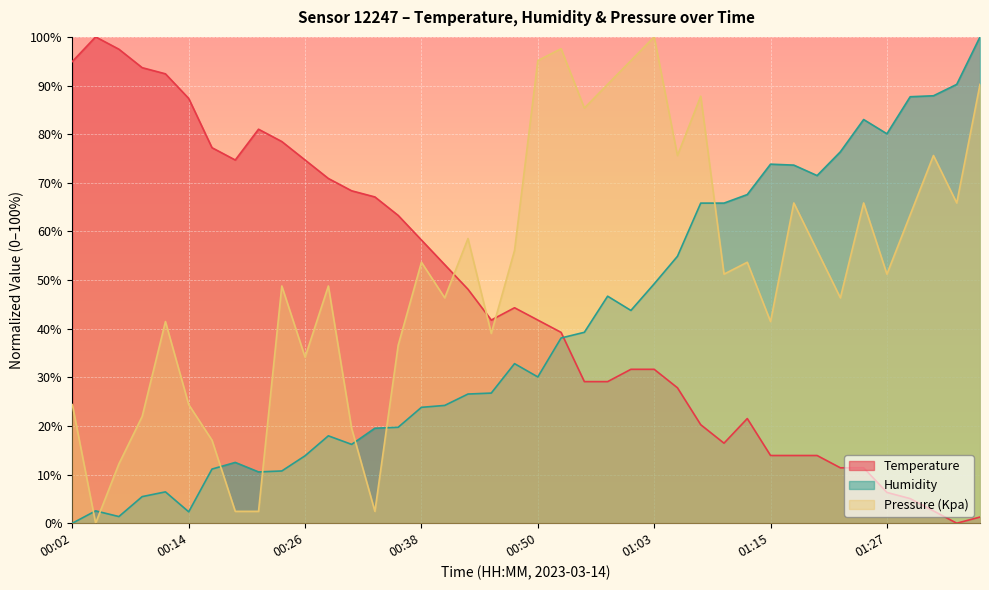

How many lines are shown in the chart?

3